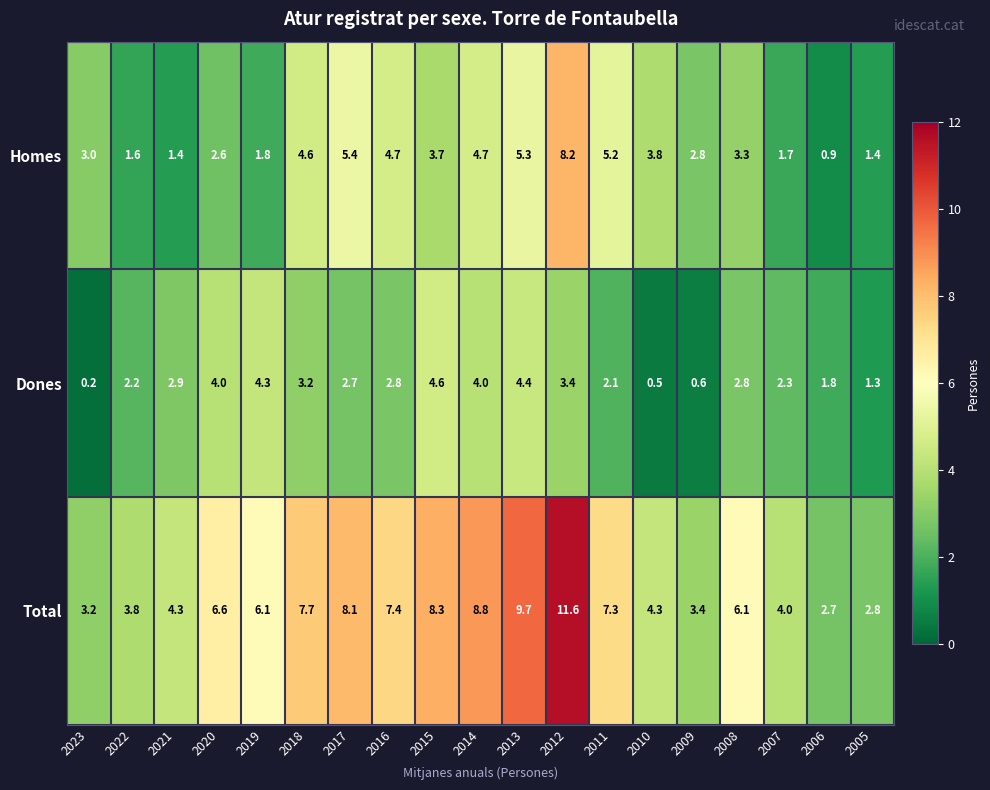

Count the number of data series in this chart.

3